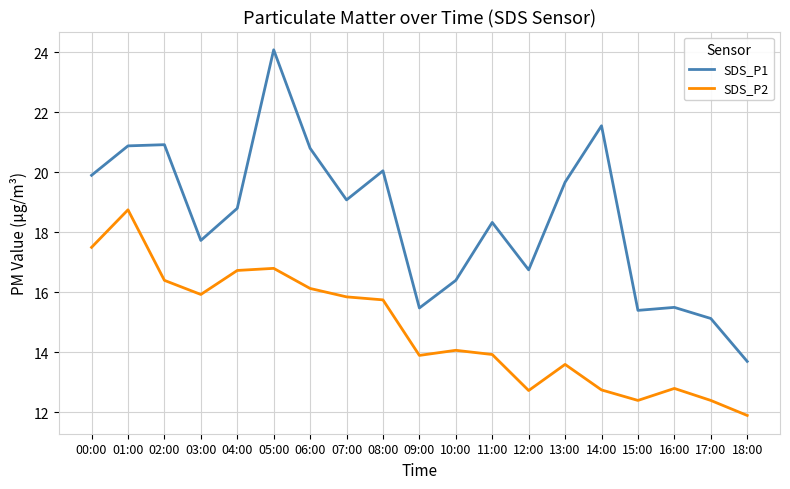

At which category is the sum across all series the highest?

05:00